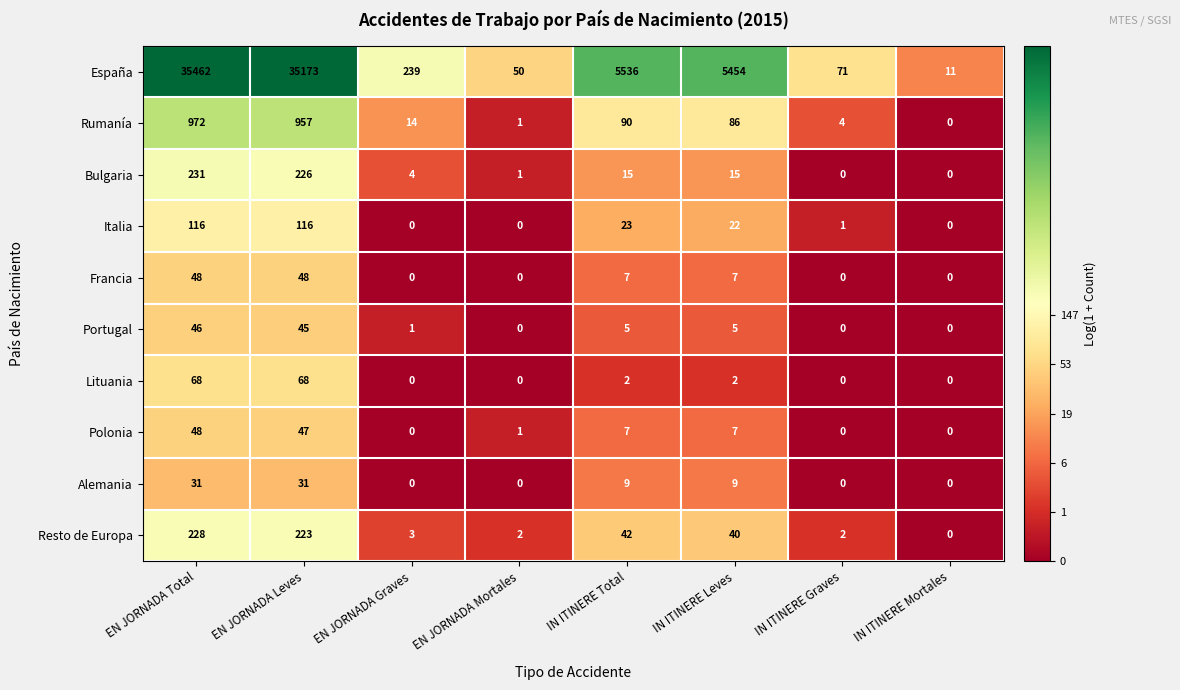

What is the total value across all series at EN JORNADA Mortales?

55